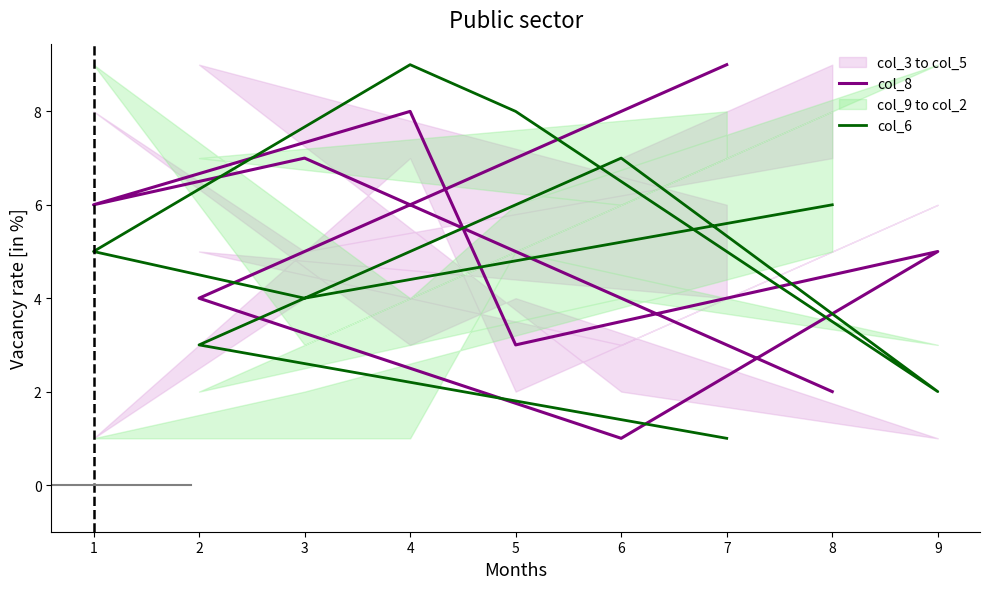

Count the col_6 values in the range 3 to 7.

5